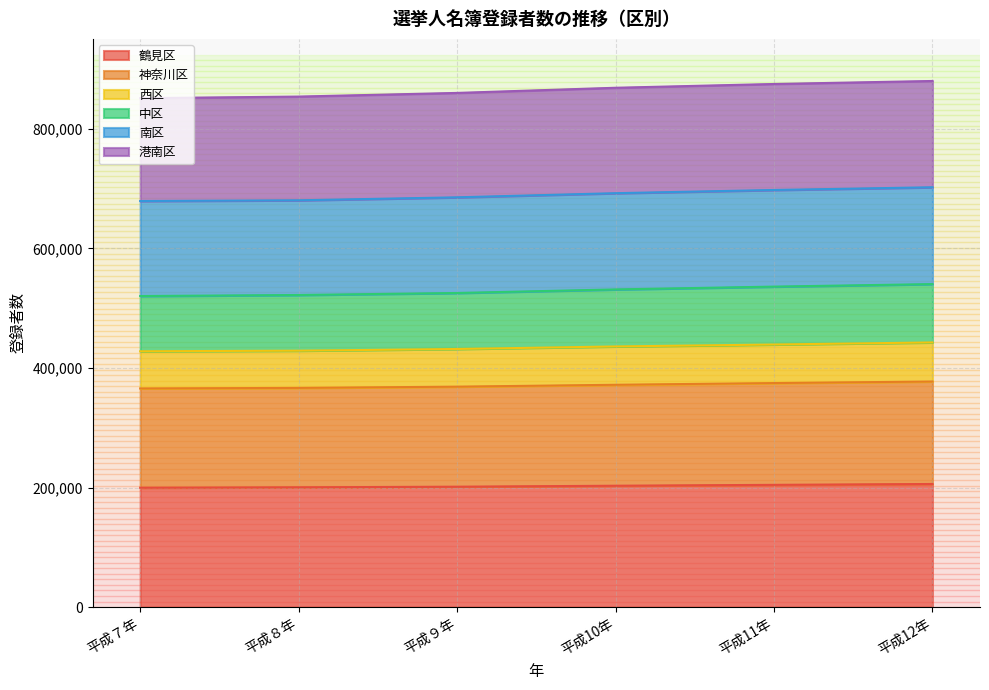

What is the total value across all series at 平成10年?

868853